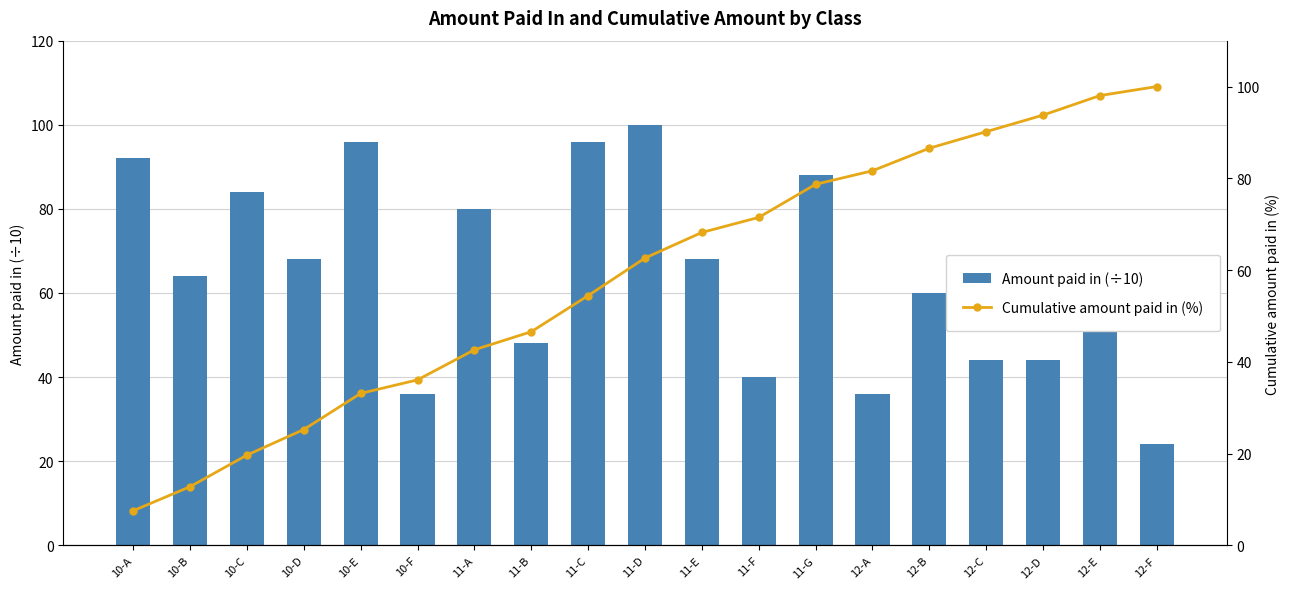

What is the approximate value of Cumulative amount paid in (%) at 12-F?

100.0